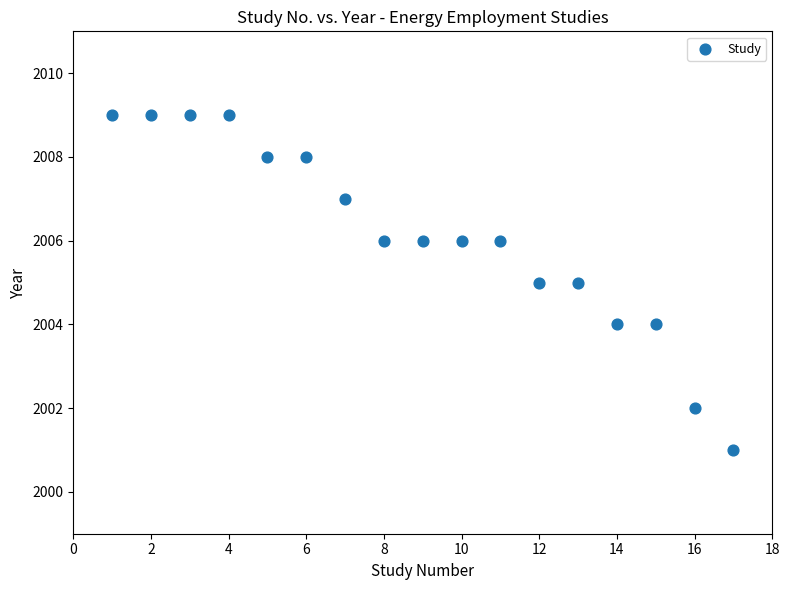

What is the range of Y values (max minus min)?

8